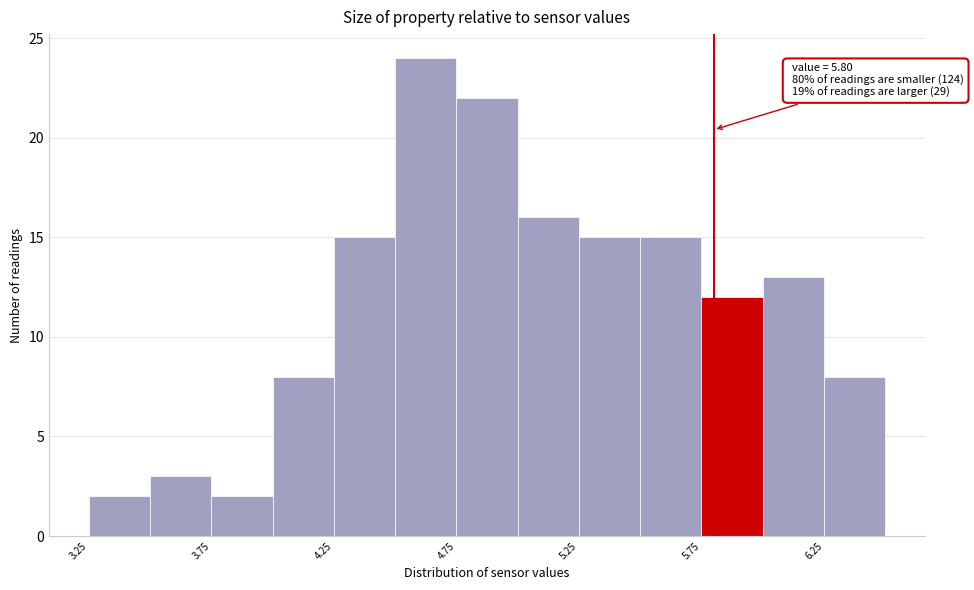

Which range on the x-axis has the tallest bar?

4.50 to 4.75